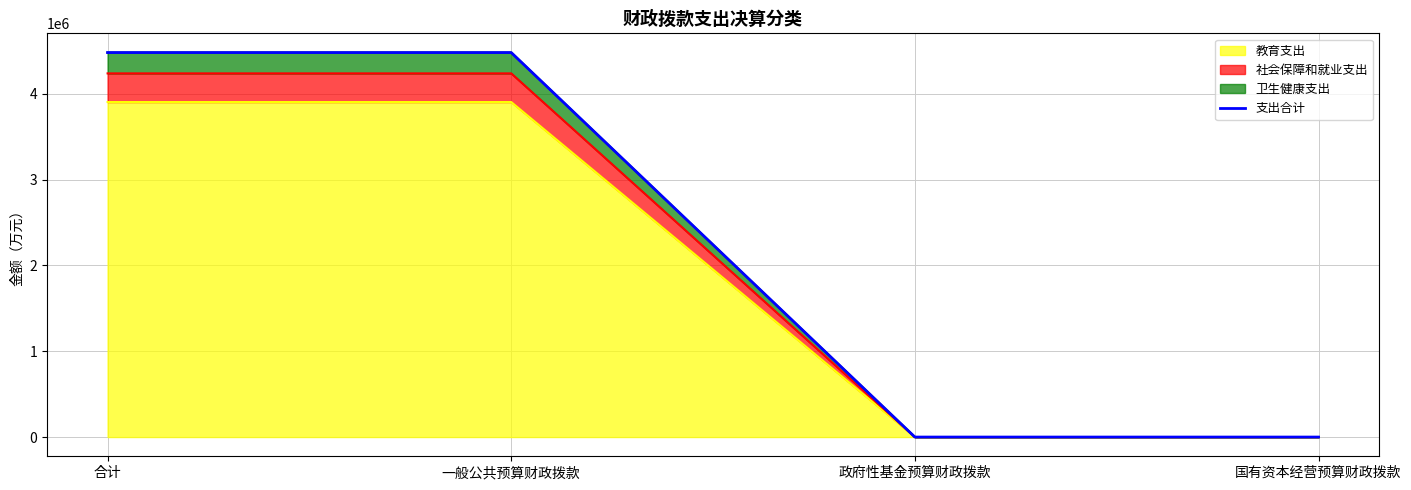

What is the value of the 1st point from the left?

4479269.6